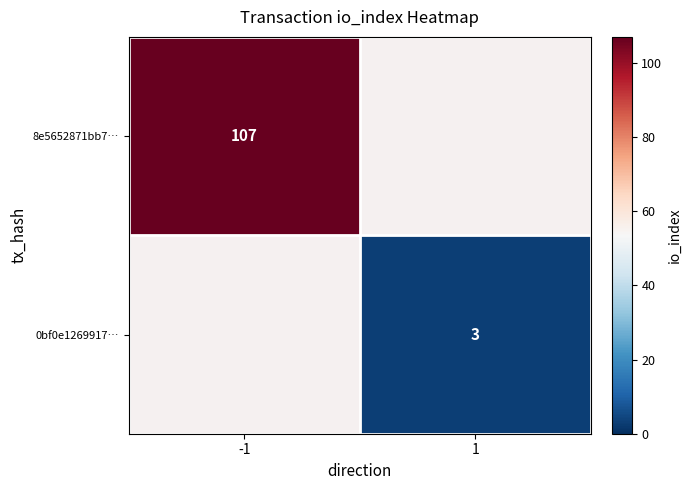

True or false: 0bf0e1269917… has a value of 1.1 at 1.

False